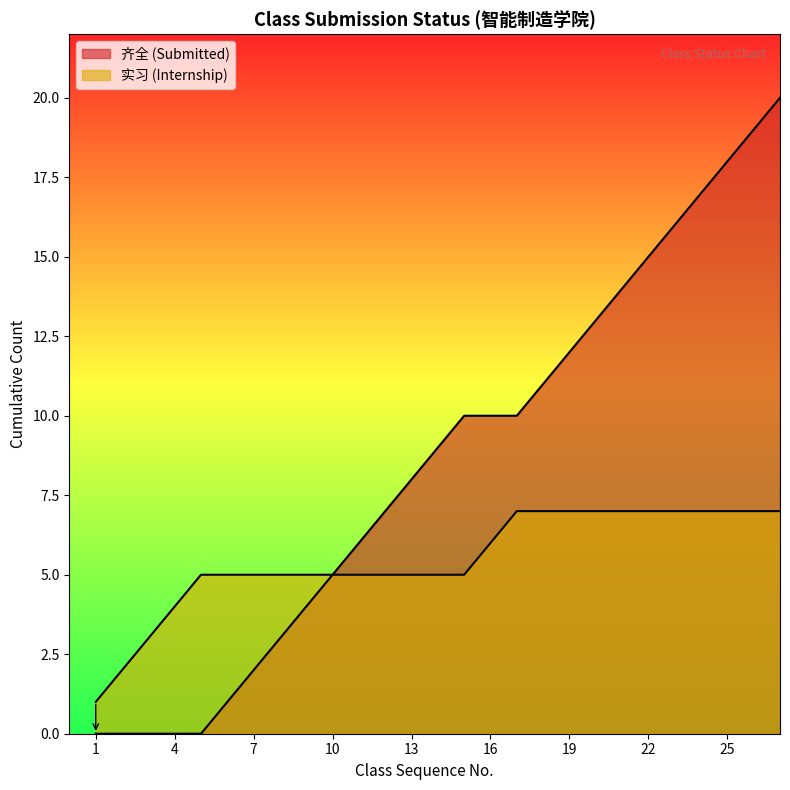

At which label is the value closest to 4?

4